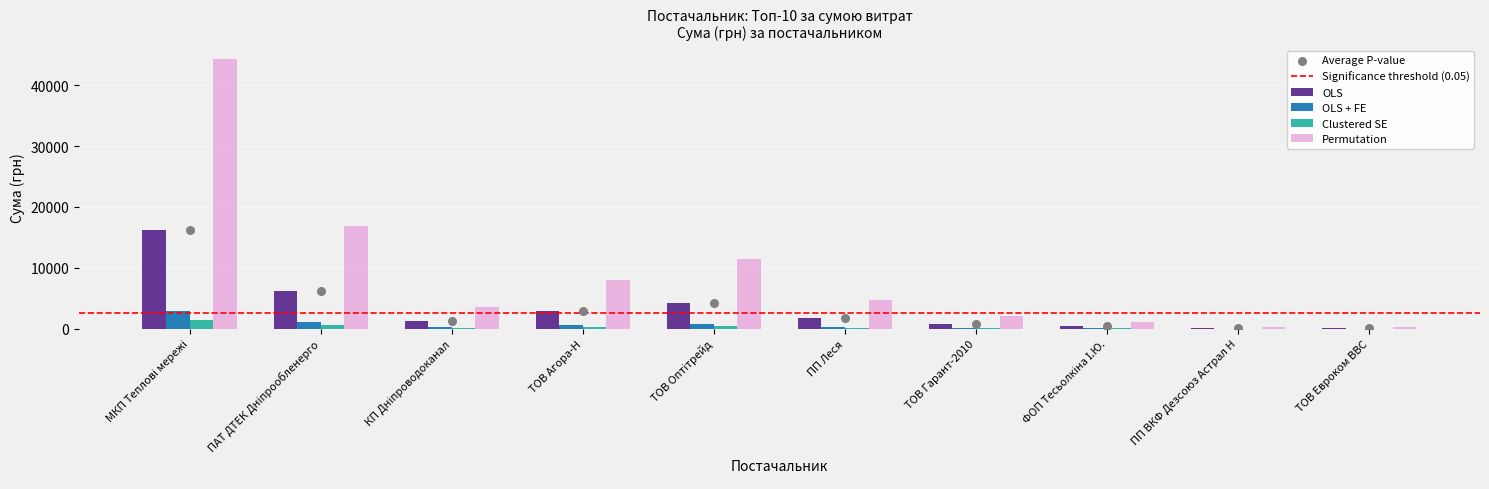

What is the change in value from ТОВ Оптітрейд to ФОП Тесьолкіна І.Ю.?

-3801.8